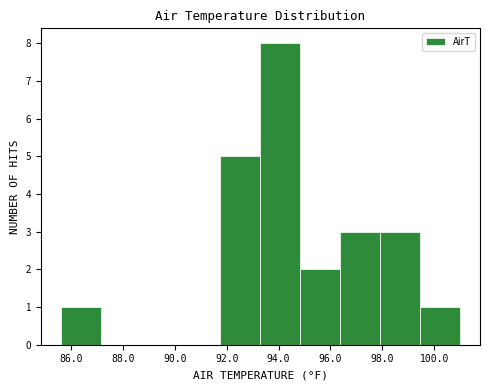

Reading left to right, list every bar in this chart as the range it spans on the x-axis followed by its height. Neither the bar edges nor the heights are printed on the chart, so give them approximately, as read against the axes.

85.60 to 87.14: 1
87.14 to 88.68: 0
88.68 to 90.22: 0
90.22 to 91.76: 0
91.76 to 93.30: 5
93.30 to 94.84: 8
94.84 to 96.38: 2
96.38 to 97.92: 3
97.92 to 99.46: 3
99.46 to 101.00: 1